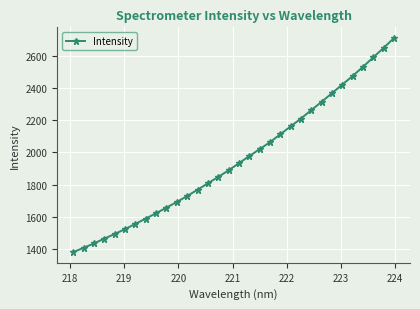

What is the value of the 3rd point from the left?

1433.1